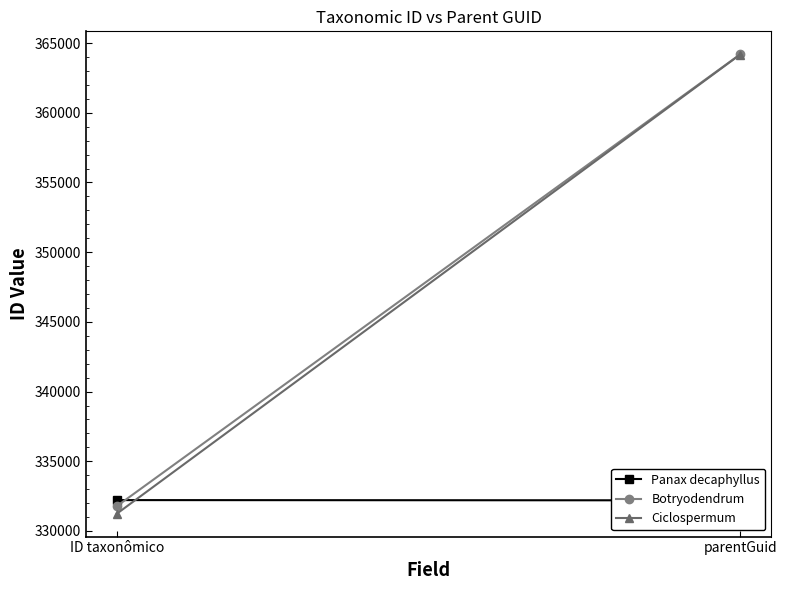

Which series has the largest total across all categories?

Botryodendrum